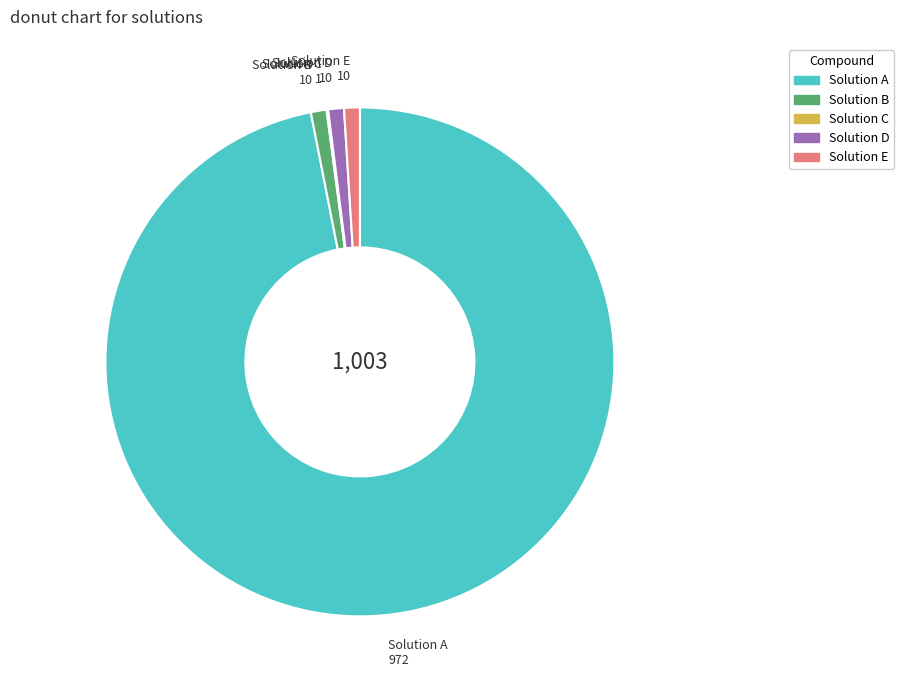

What is the ratio of the value at Solution A to the value at Solution B?

97.2